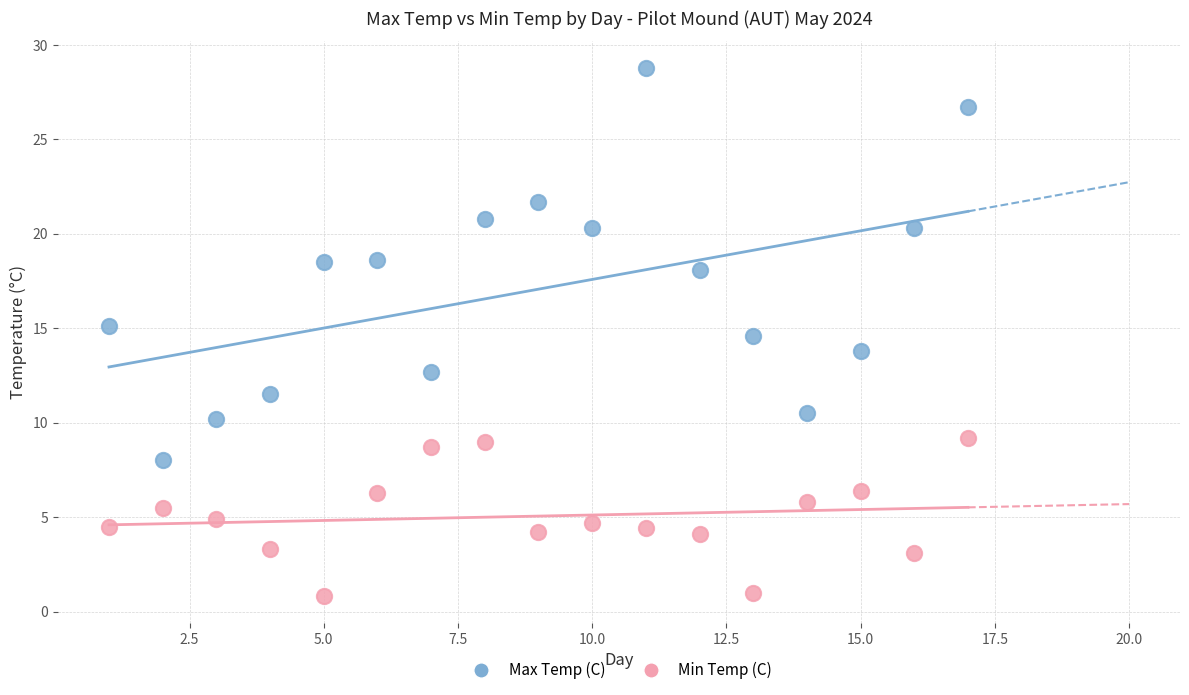

What is the X range (max minus min) for the scatter plot?

16.0